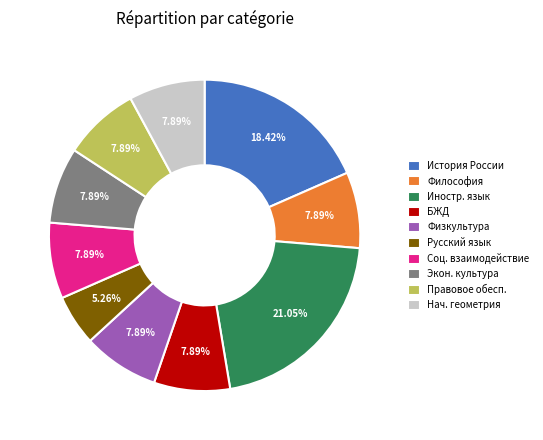

What is the largest slice in the pie chart?

Иностр. язык